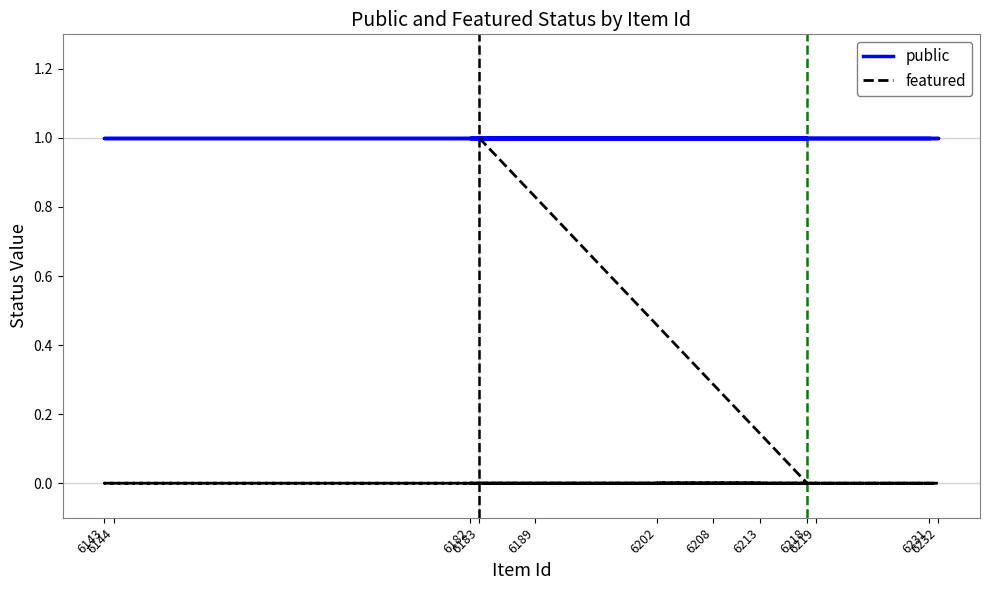

What are all the series names shown in the legend?

public, featured